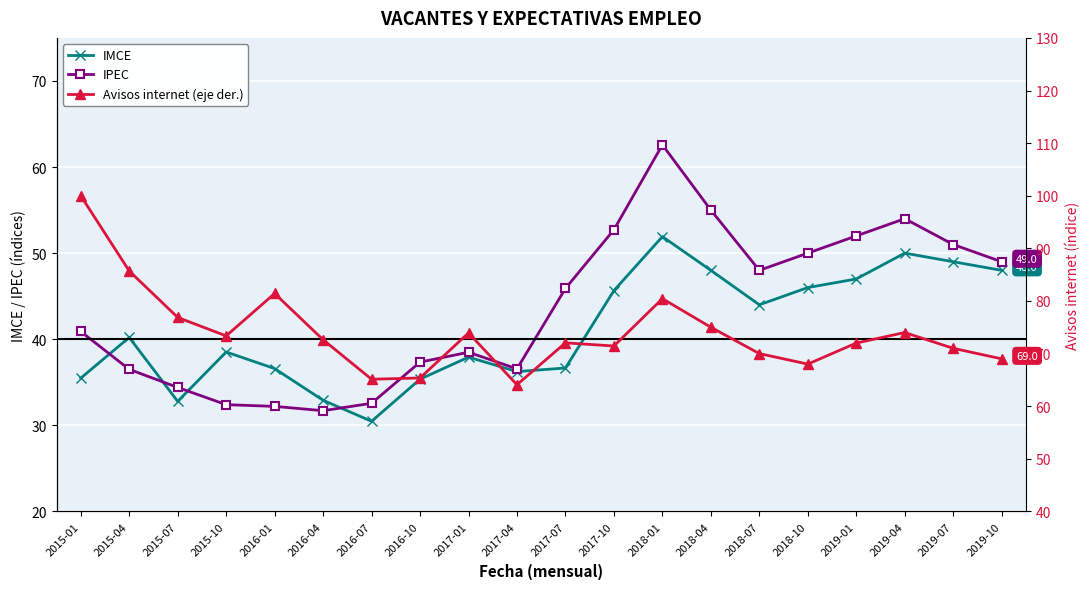

What is the value of the Avisos internet (eje der.) point at the 20th from the left?

69.0